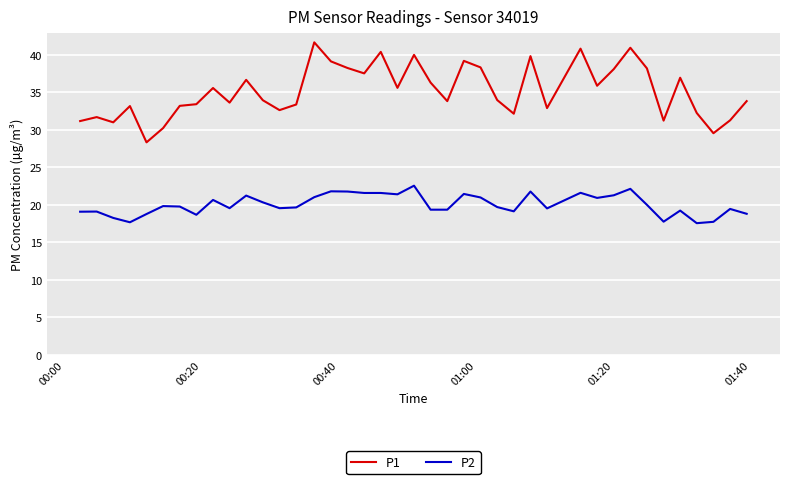

Rank the series by their average value, from lowest to highest.

P2, P1